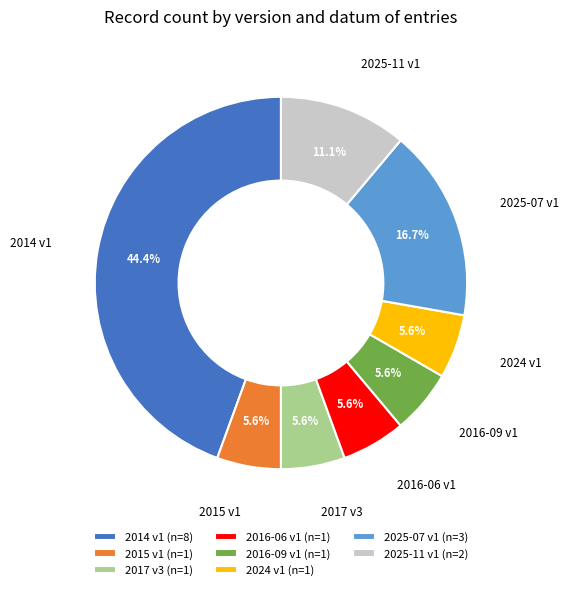

What percentage is NOT represented by 2024 v1?

94.4%